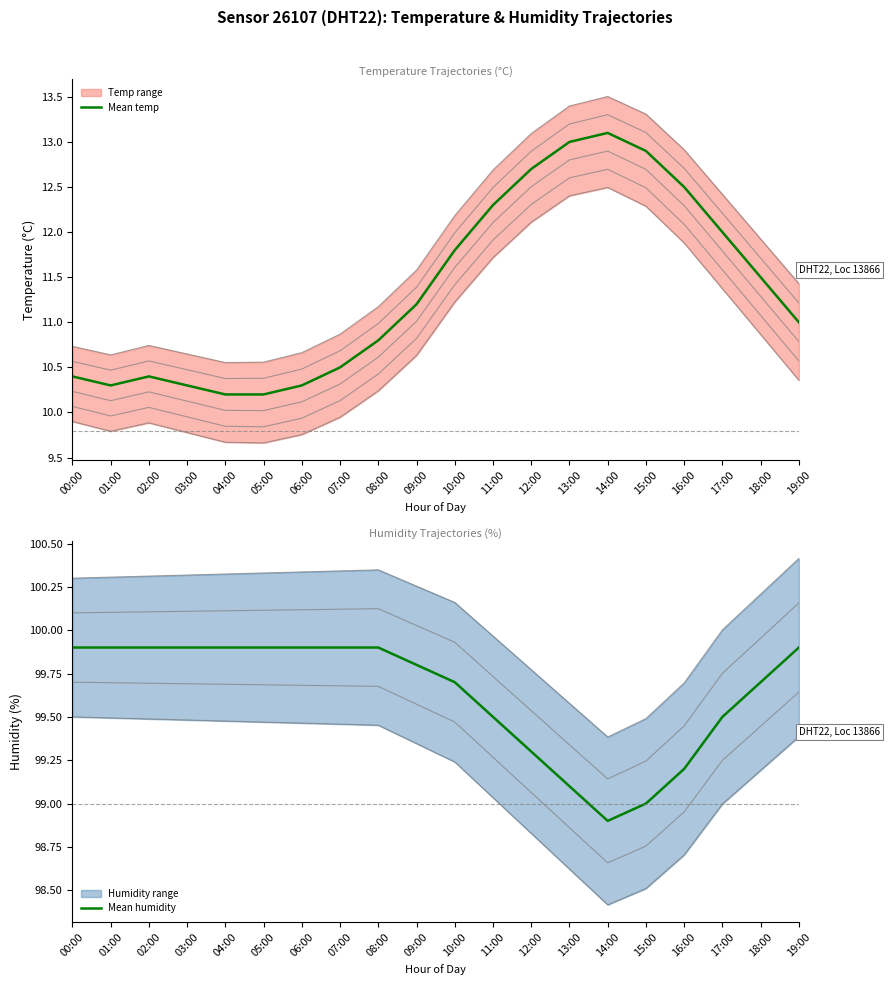

True or false: Temperature (mean) has more than 1 interior local peaks.

True